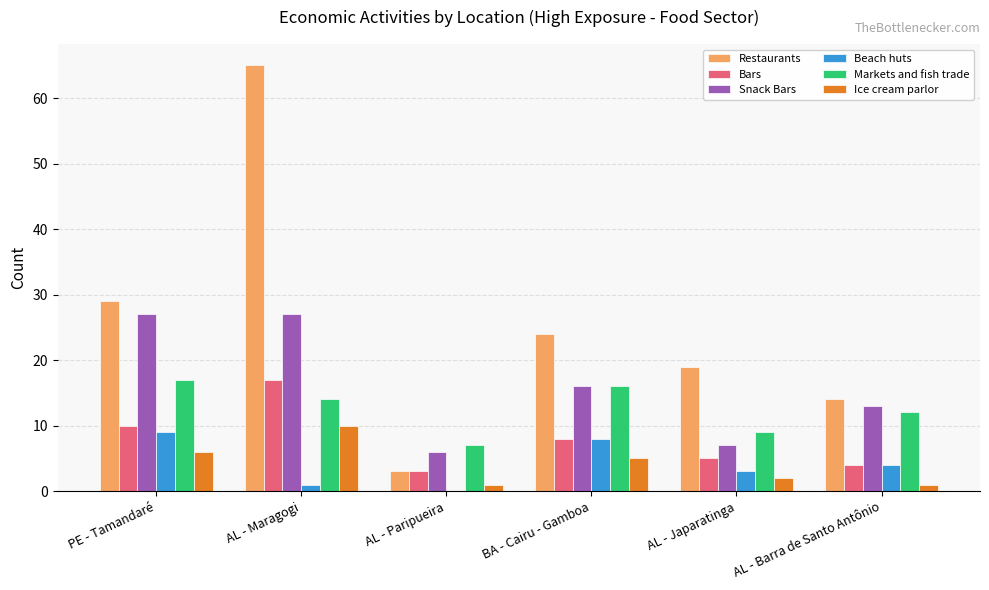

Between BA - Cairu - Gamboa and AL - Barra de Santo Antônio, which series saw the biggest shift?

Restaurants